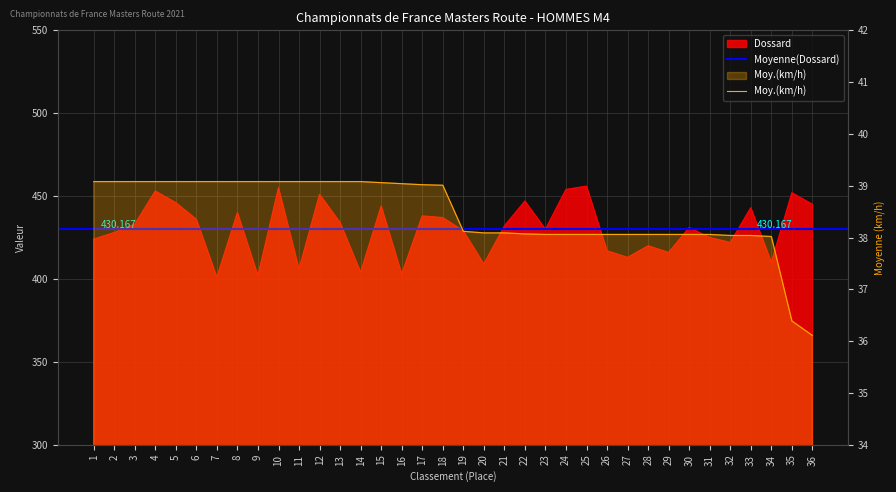

What is the average value of the Moyenne series?

38.5